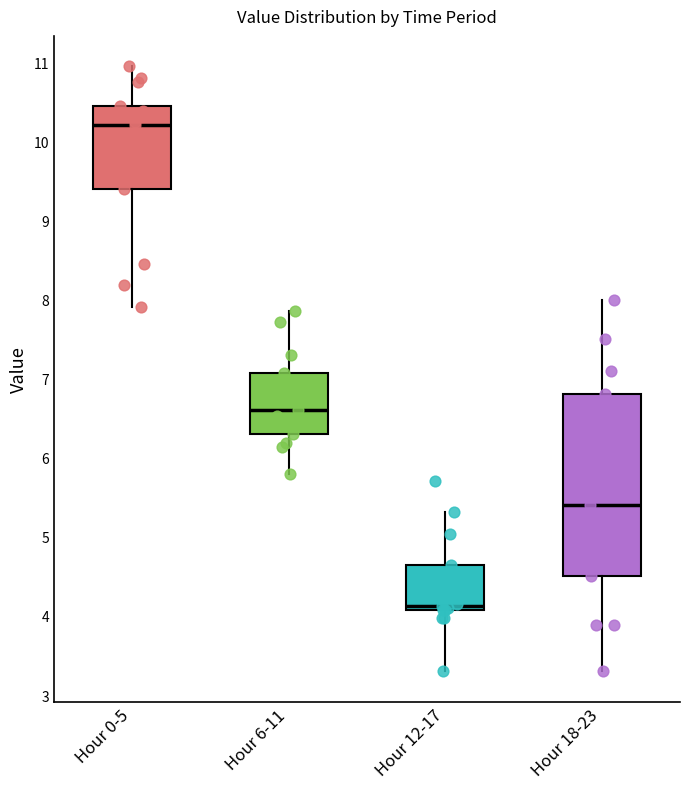

Where does the lower whisker of the box for Hour 0-5 end on the y-axis? The values are not printed on the chart, so give them approximately, as read against the axis.

7.9